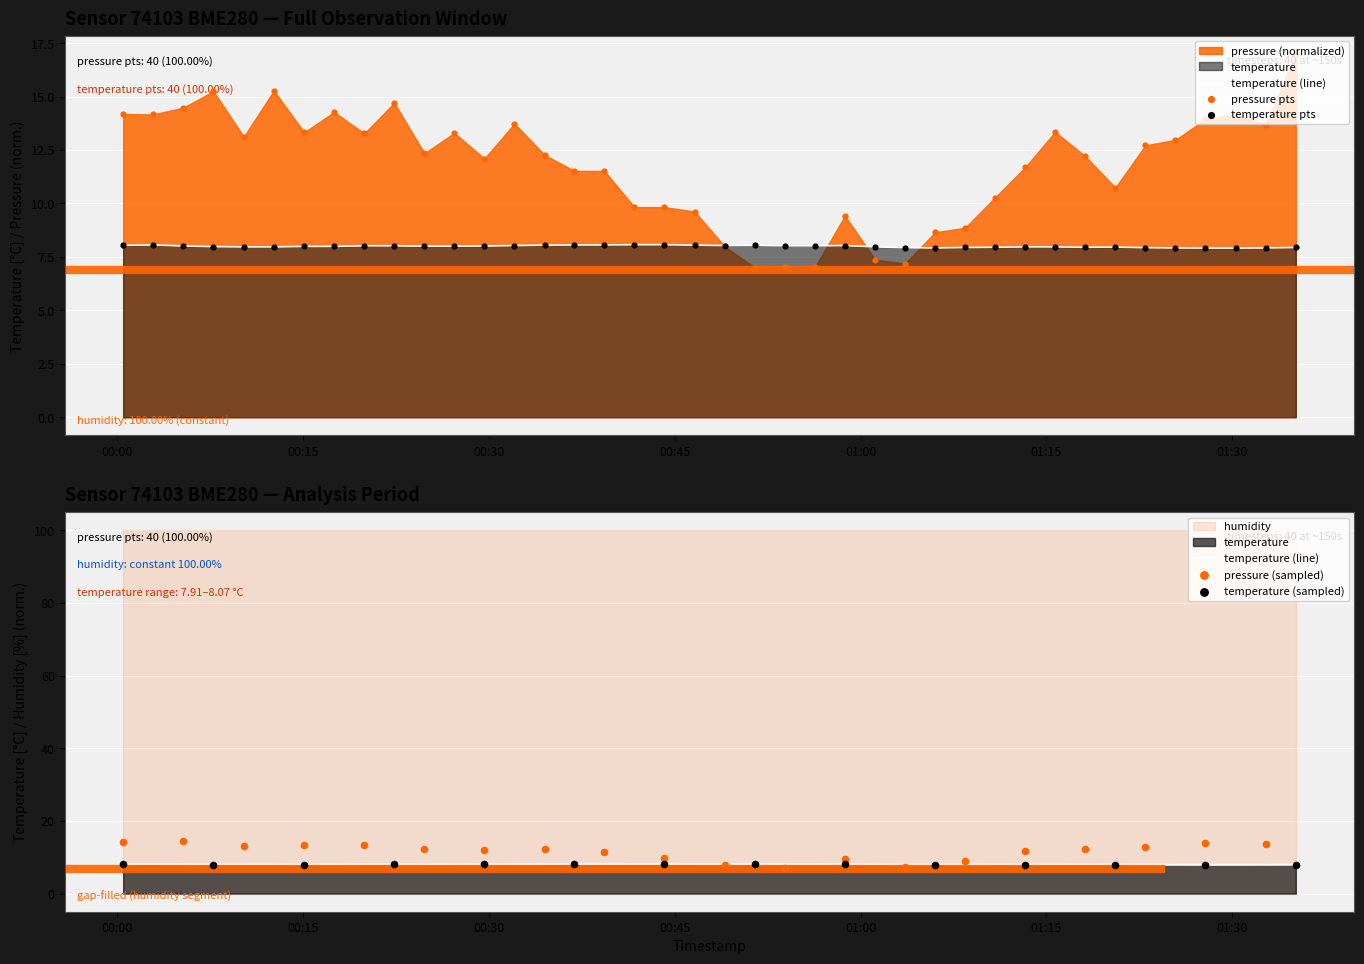

Which series reaches the minimum Y coordinate?

pressure